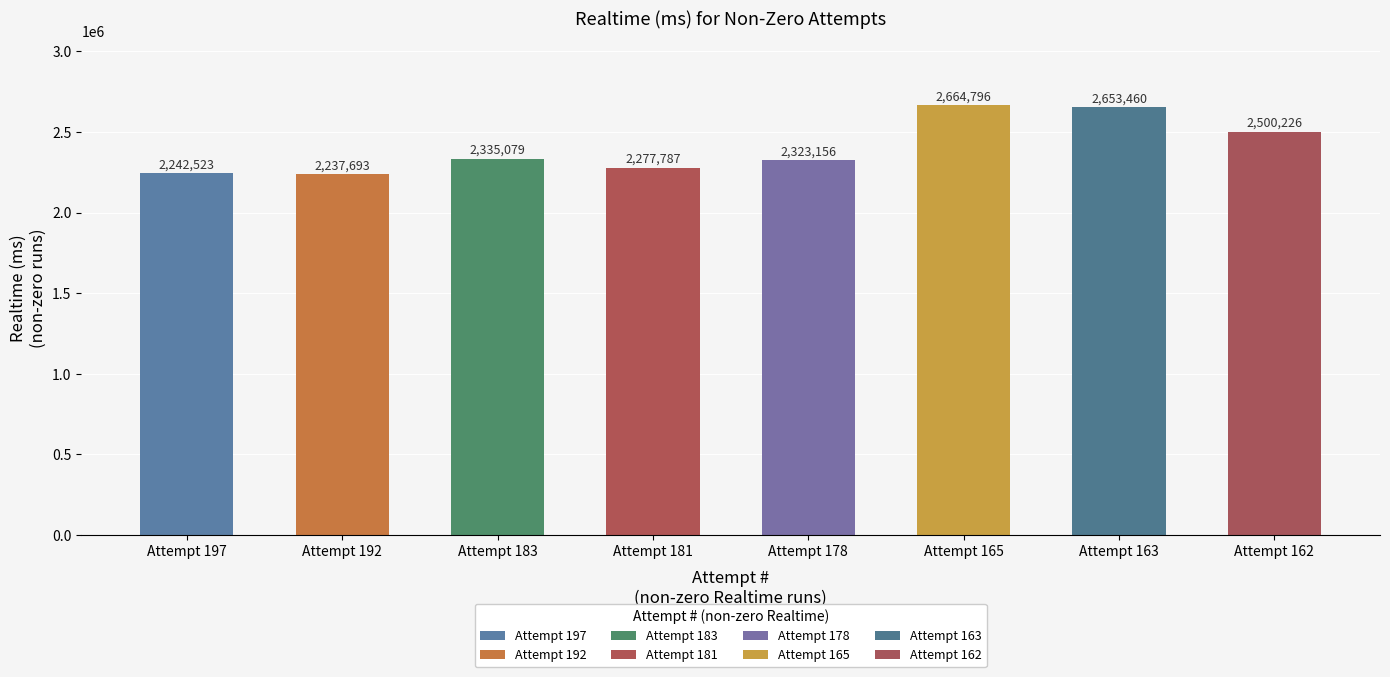

How many values are below 2335079?

4